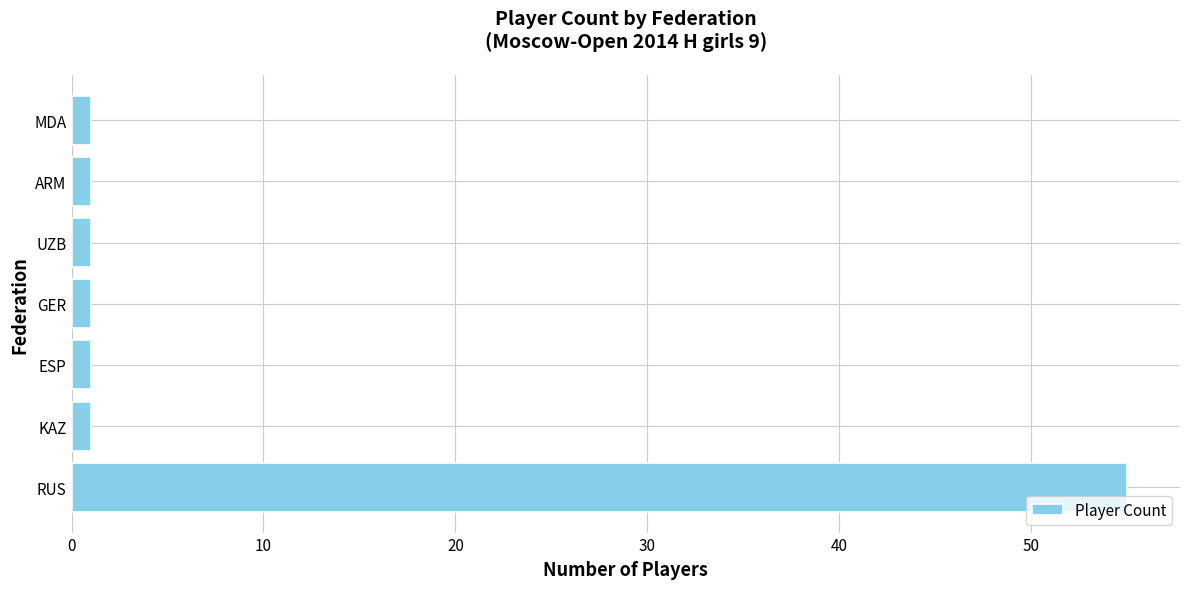

Reading bottom to top, what are all the values shown in this chart?

55	1	1	1	1	1	1